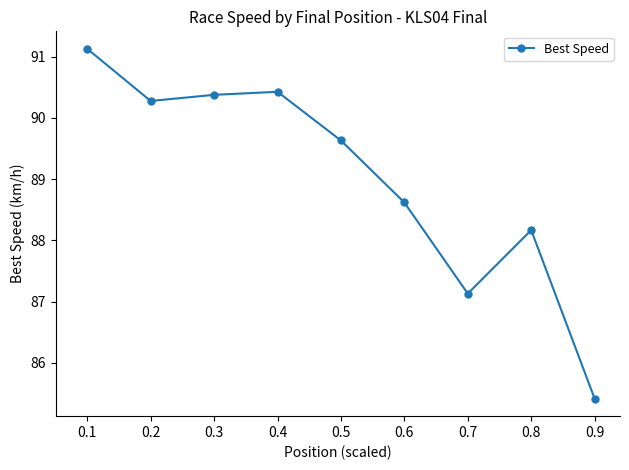

At which category does the data reach its first local valley?

0.2